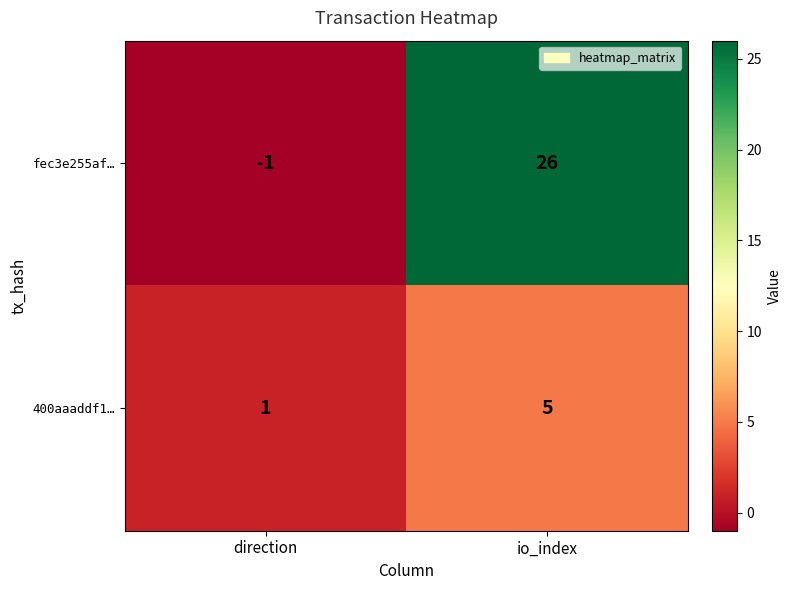

At which label is 400aaaddf1… closest to 3?

direction